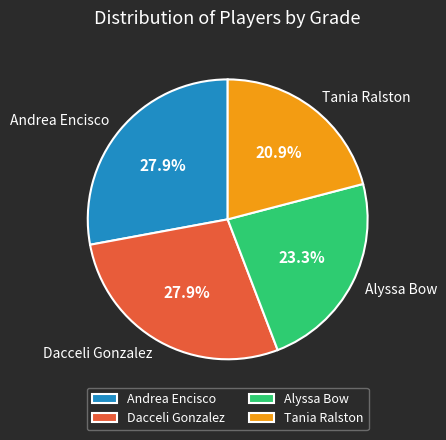

Which slice is the smallest?

Tania Ralston